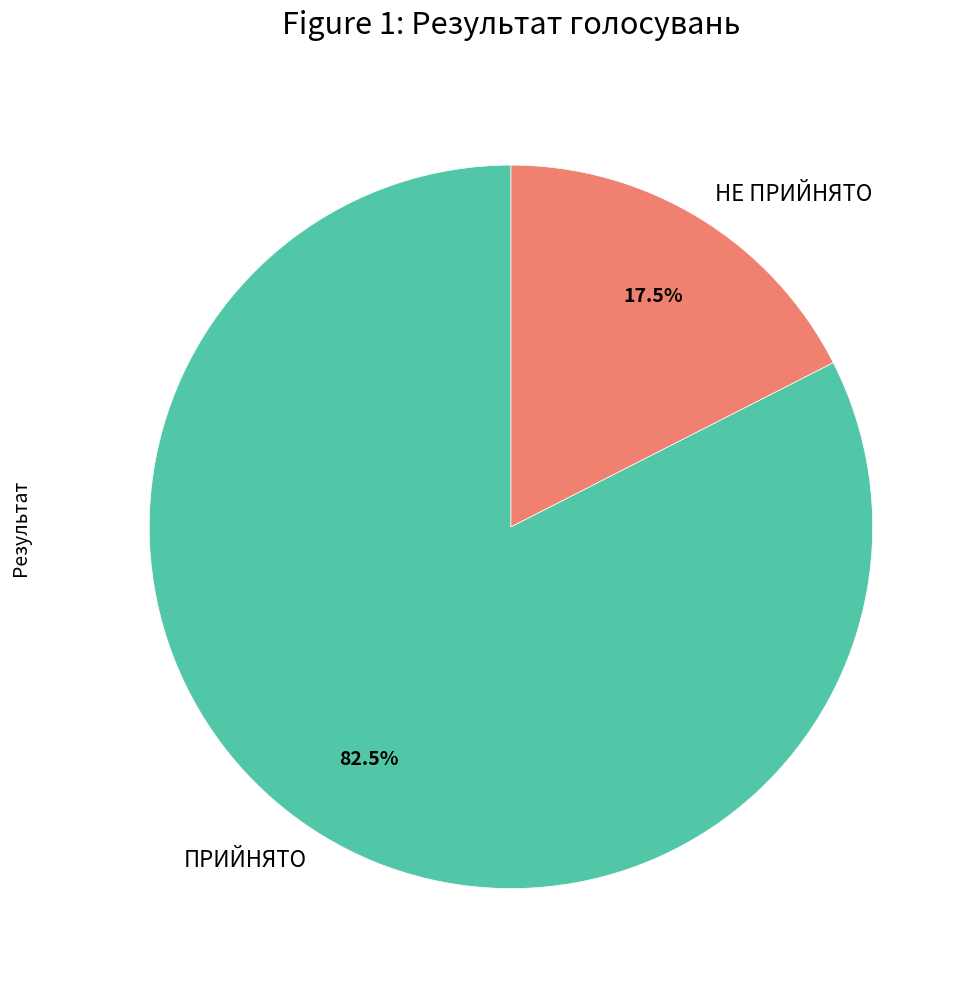

Between НЕ ПРИЙНЯТО and ПРИЙНЯТО, which is larger?

ПРИЙНЯТО